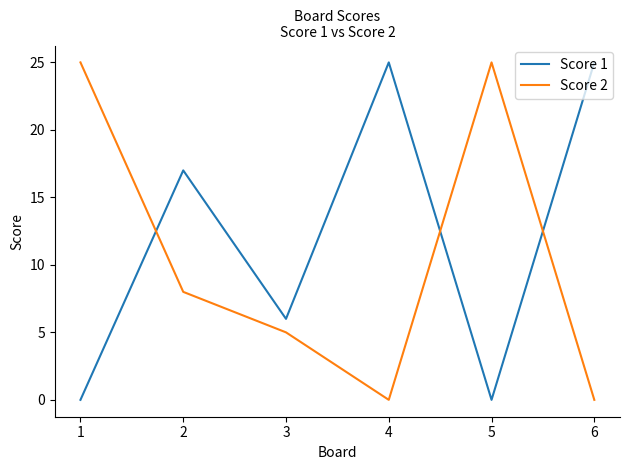

What is the average value of the Score 1 series?

12